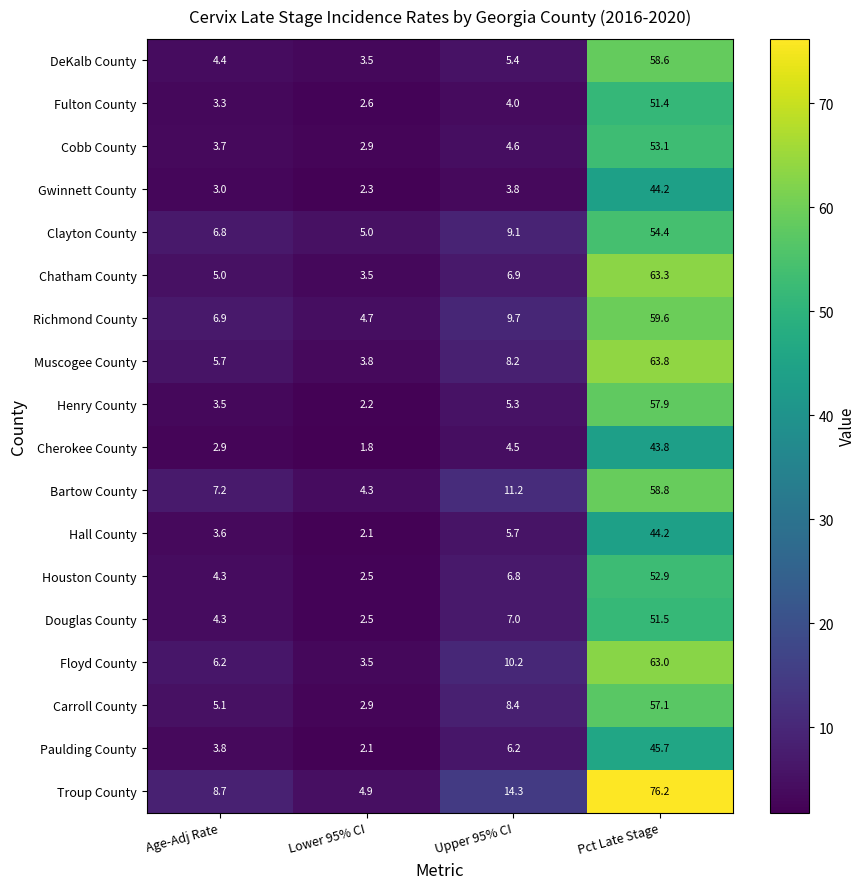

Between Age-Adj Rate and Lower 95% CI, which series saw the biggest shift?

Troup County